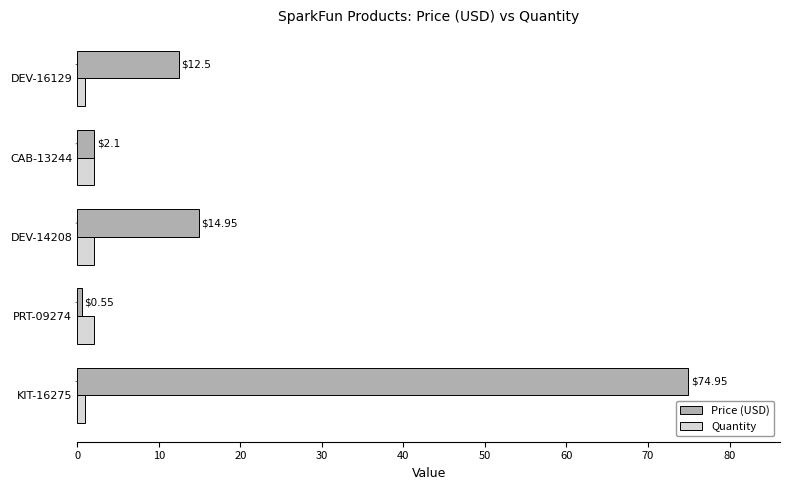

Which series has the widest spread of values?

Price (USD)